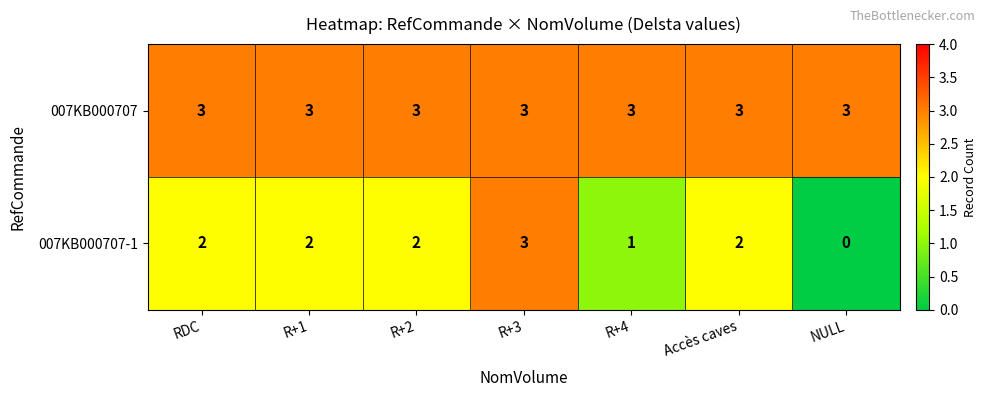

Reading right to left, list all the values displayed in this chart.

007KB000707: 3	3	3	3	3	3	3
007KB000707-1: 0	2	1	3	2	2	2